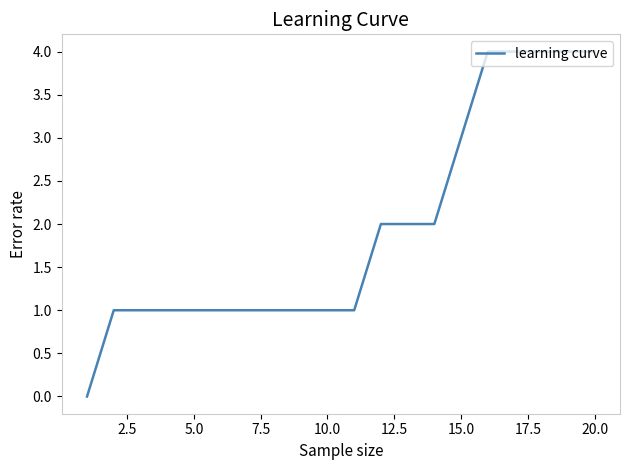

What is the greatest value displayed?

4